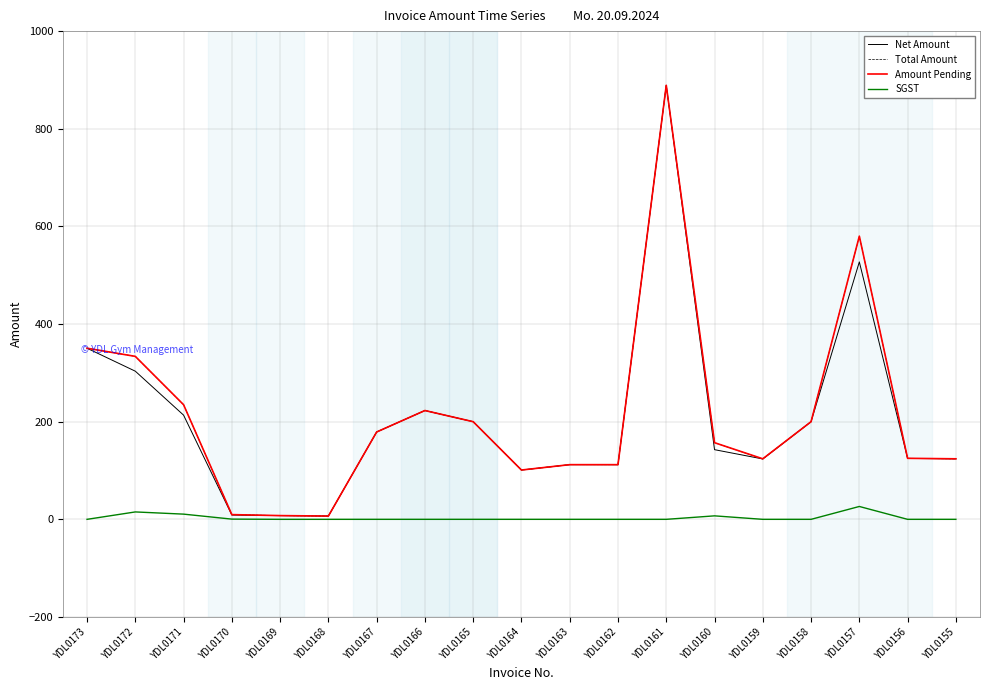

True or false: Amount Pending has more than 0 interior local peaks.

True